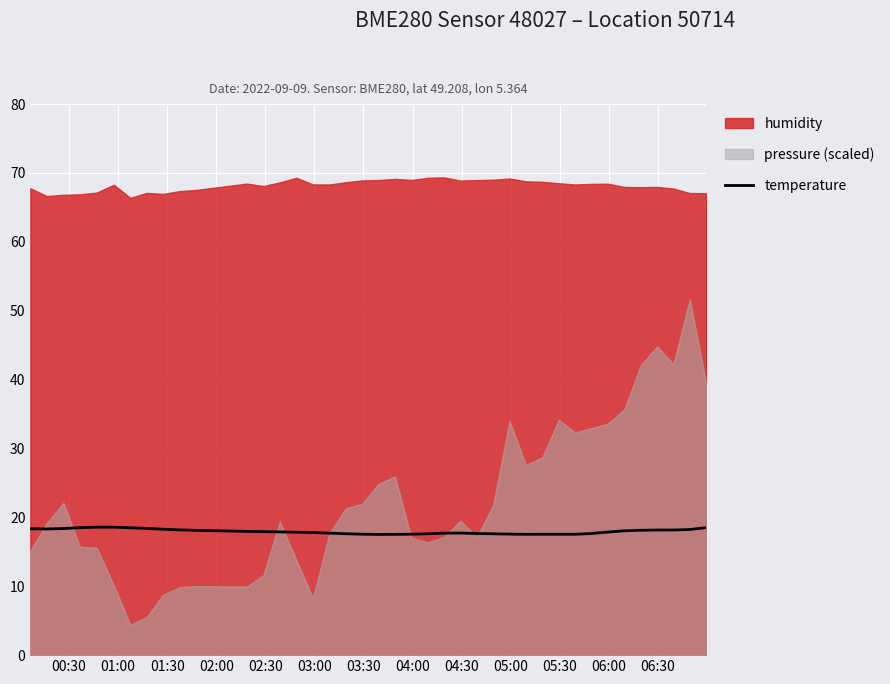

What is the highest value of the temperature series?

18.6